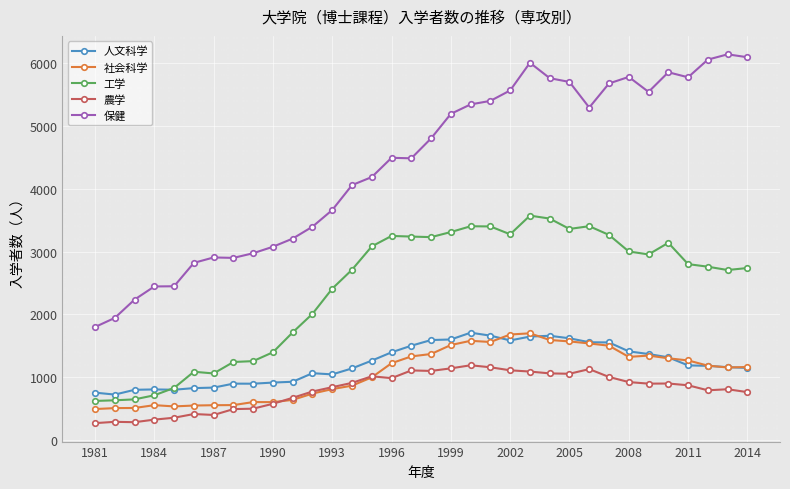

What is the value of the 農学 point at the 32nd from the left?

794